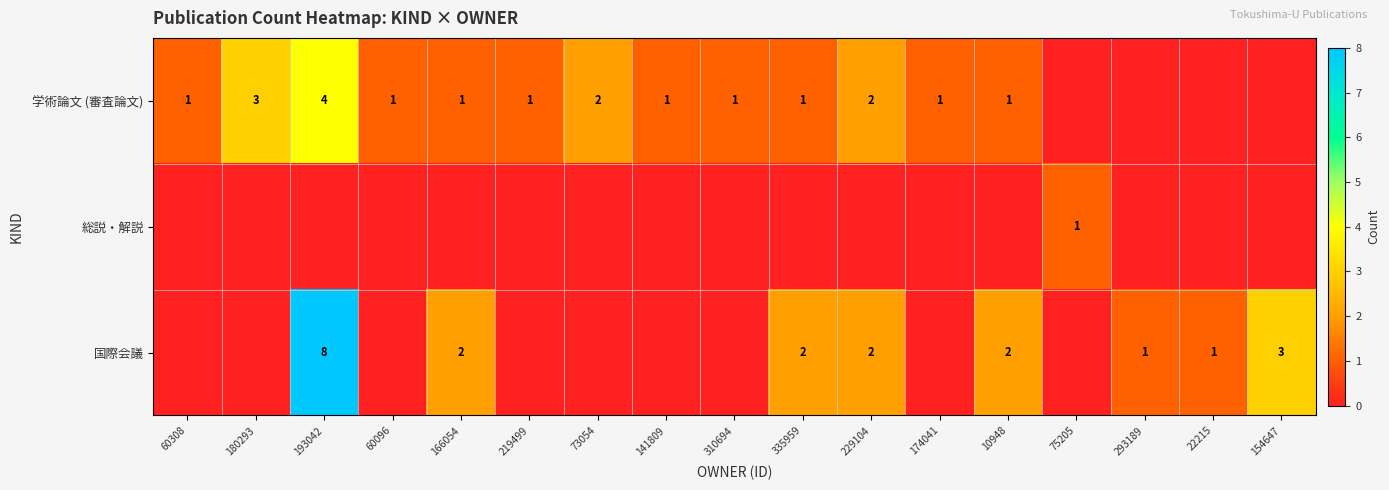

At which category is the sum across all series the highest?

193042